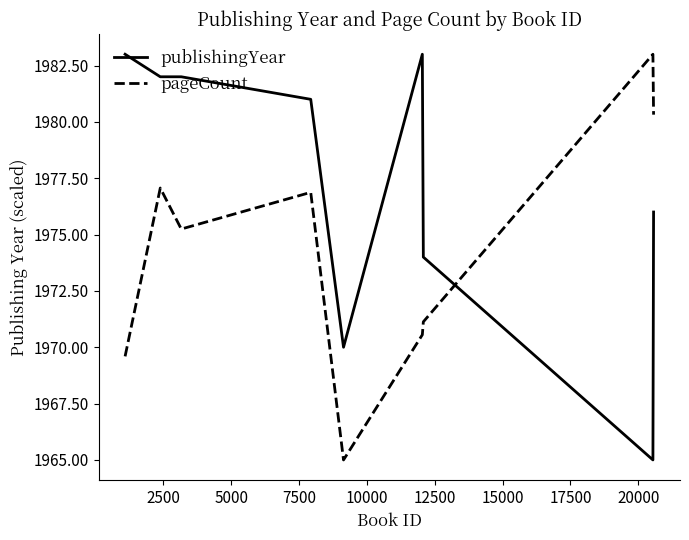

What is the lowest value of the publishingYear series?

1965.0